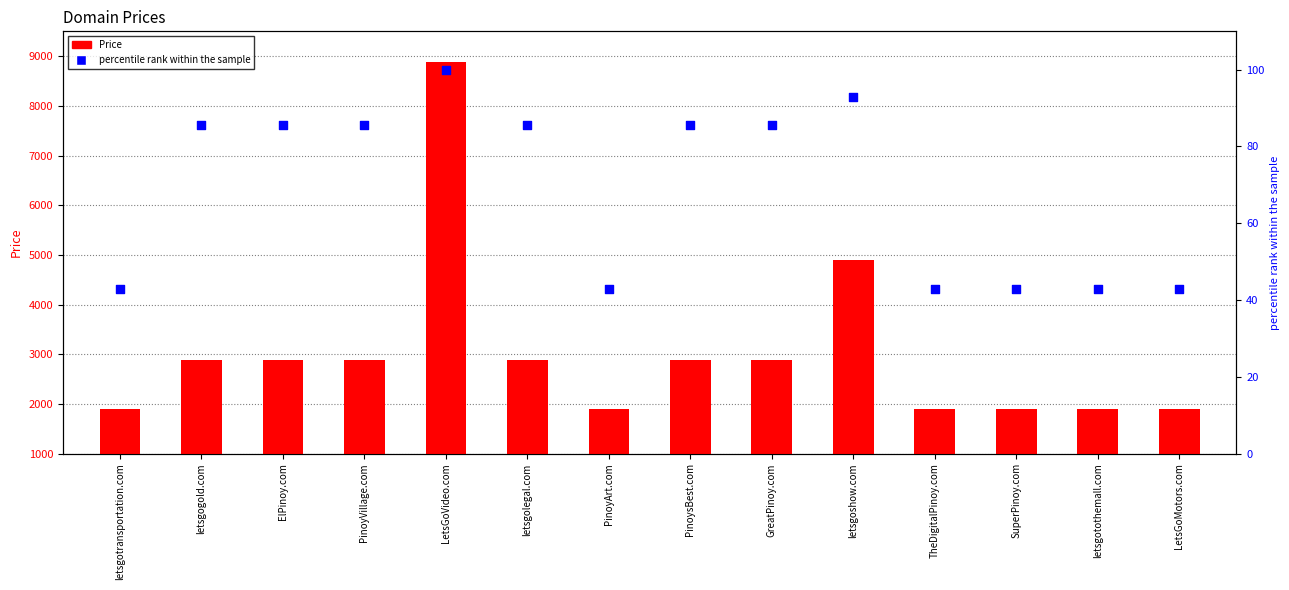

At how many categories does at least one series exceed 5809?

1